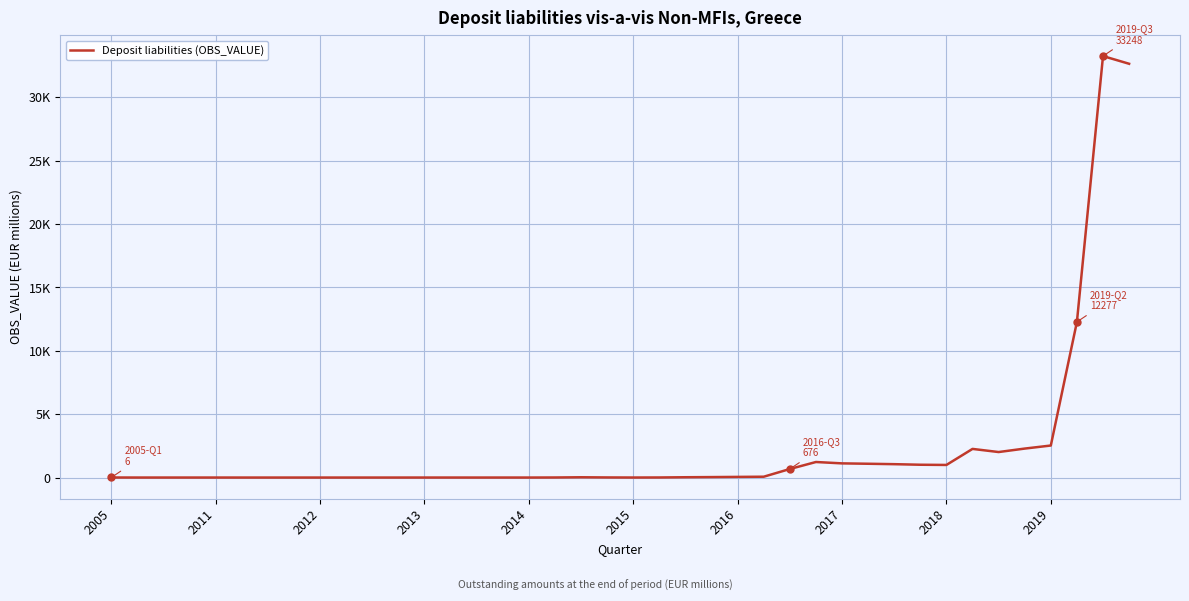

Reading right to left, transcribe all the data shown in this chart.

32641	33248	12277	2528	2287	2014	2261	996	1012	1057	1090	1120	1228	676	68	53	38	26	8	4	10	24	7	2	3	2	3	3	2	2	2	2	2	2	2	3	3	3	3	6